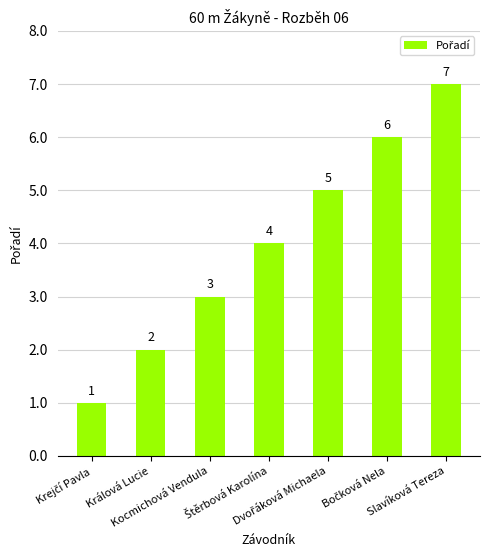

At which category does the chart reach its peak across all series?

Slavíková Tereza